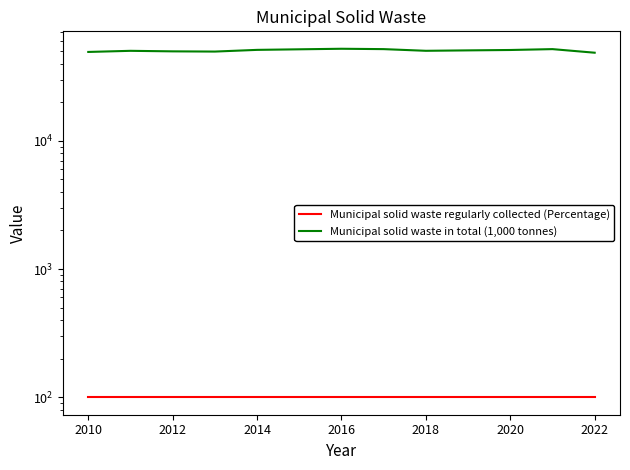

True or false: Municipal solid waste regularly collected (Percentage) and Municipal solid waste in total (1,000 tonnes) intersect in this chart.

False